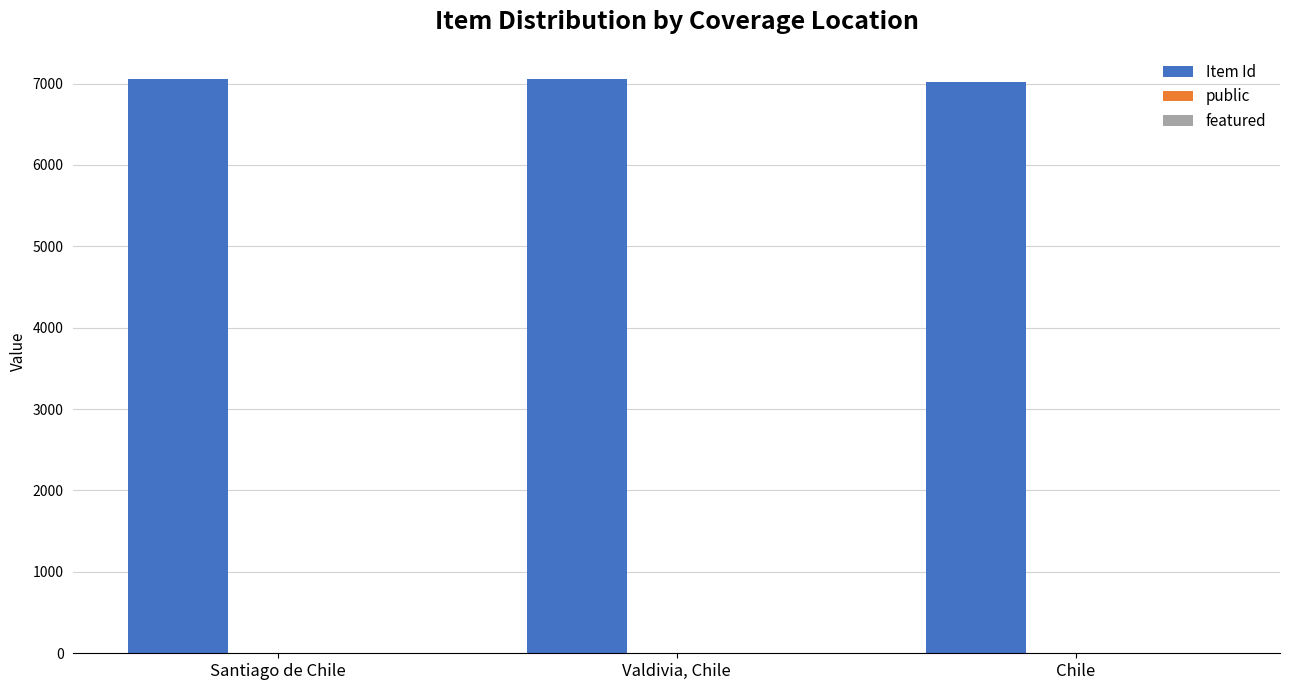

What is the sum of all Item Id values?

21133